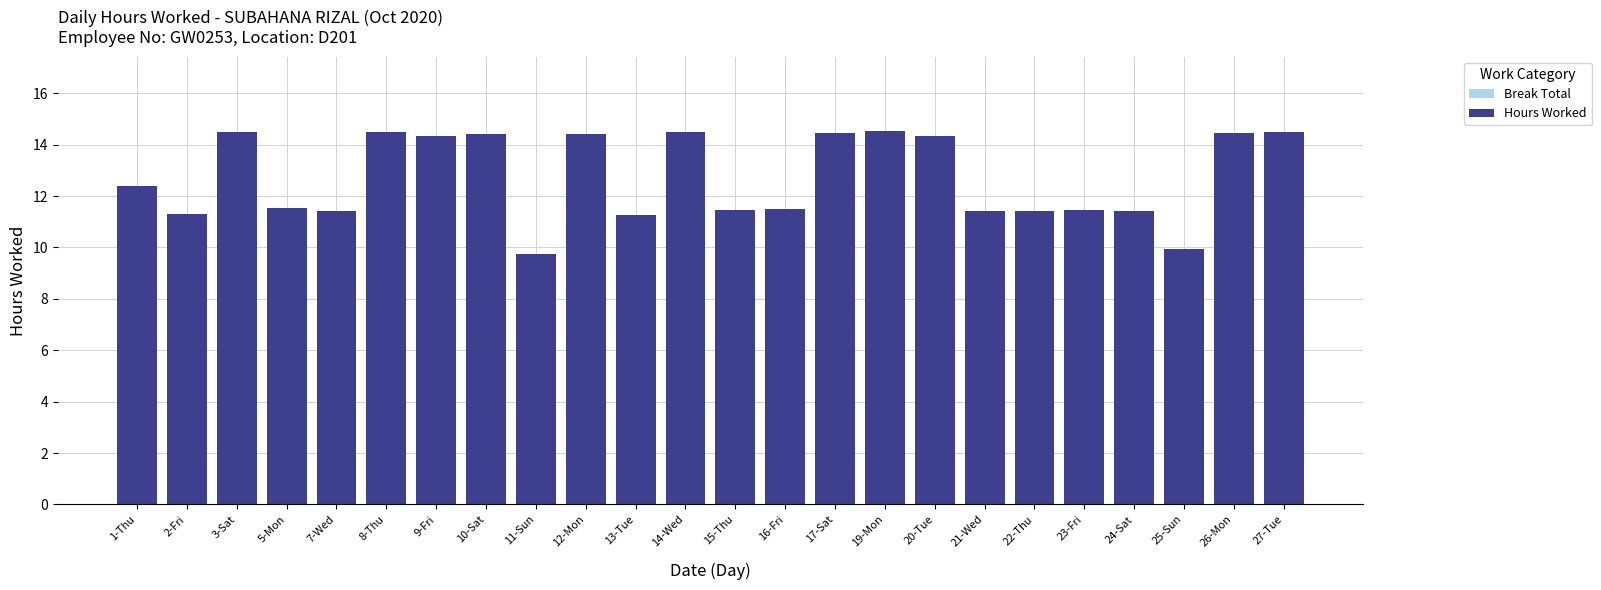

The chart shows a value of 17.4 at 21-Wed. True or false?

False